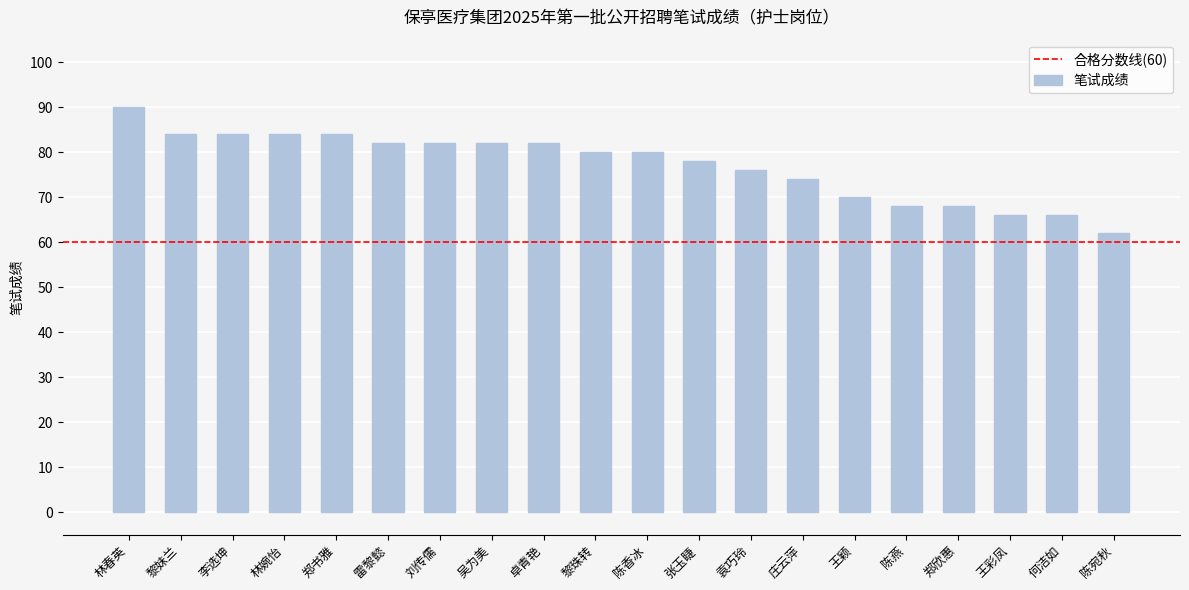

Approximately how many times larger is the value at 王颖 compared to 卓青艳?

0.9